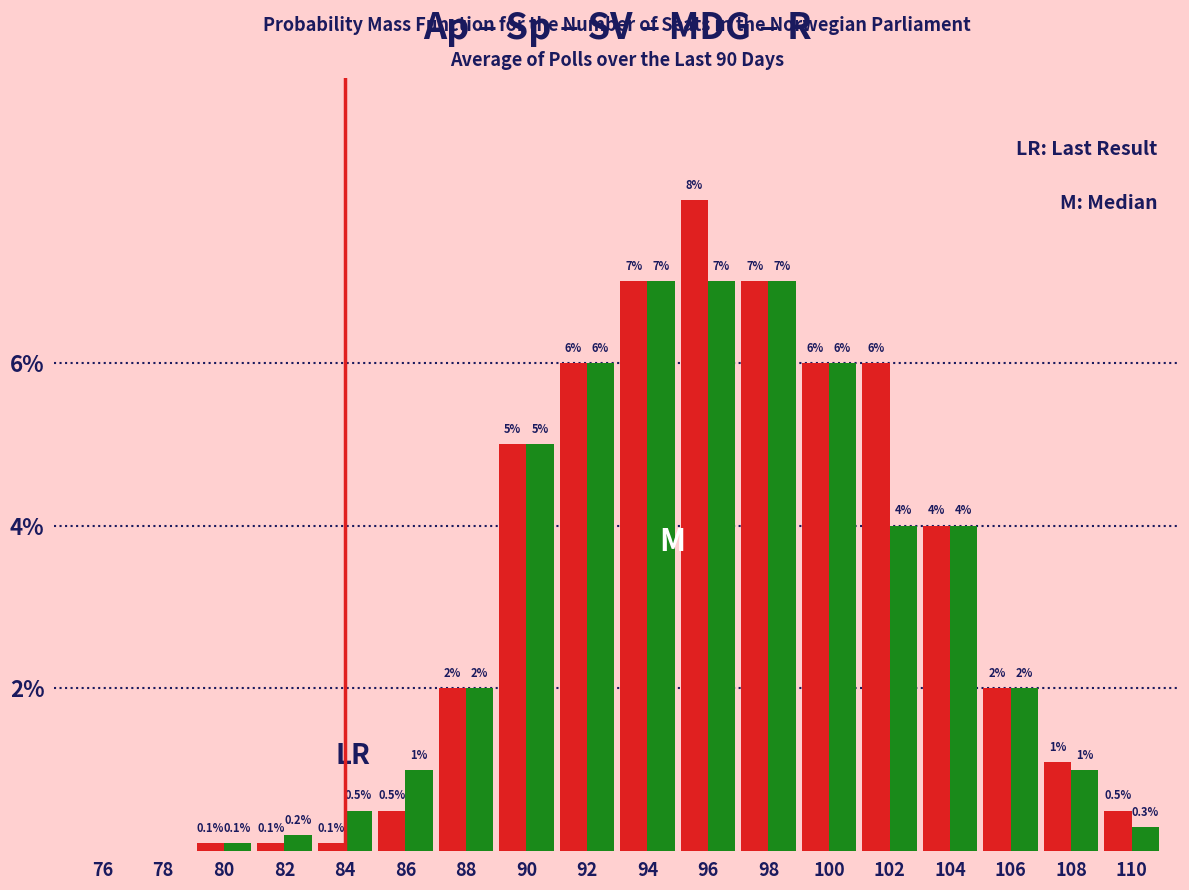

What is the greatest value displayed?

8.0